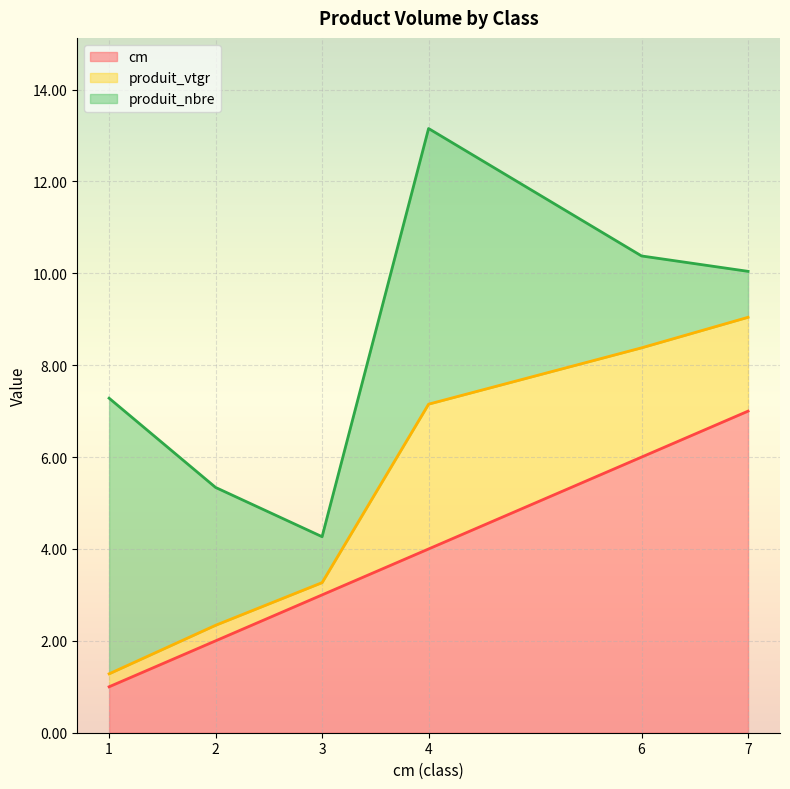

What is the sum of all produit_nbre values?

19.0